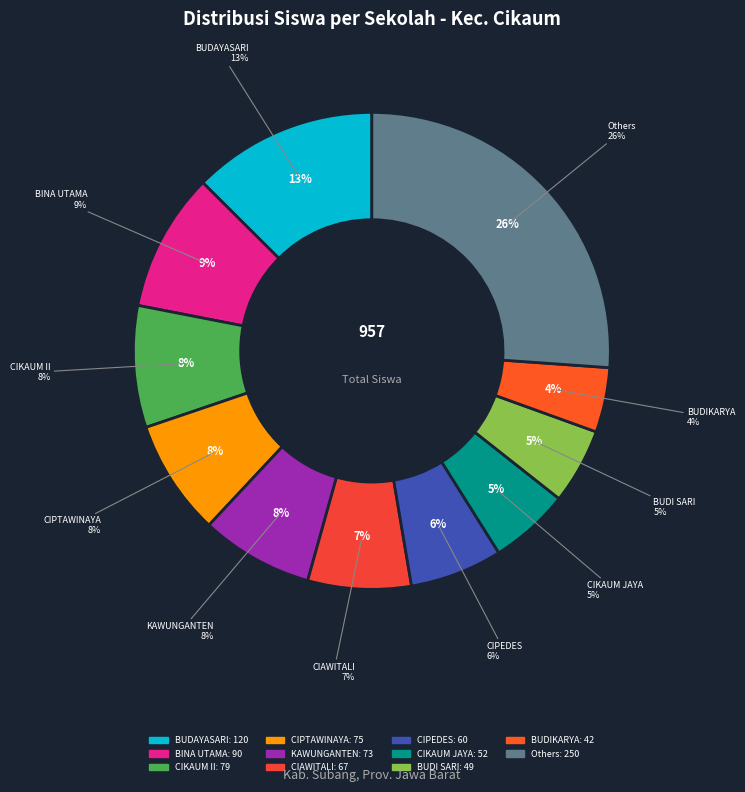

Does SD NEGERI SARI MUKTI account for over 50% of the chart?

No